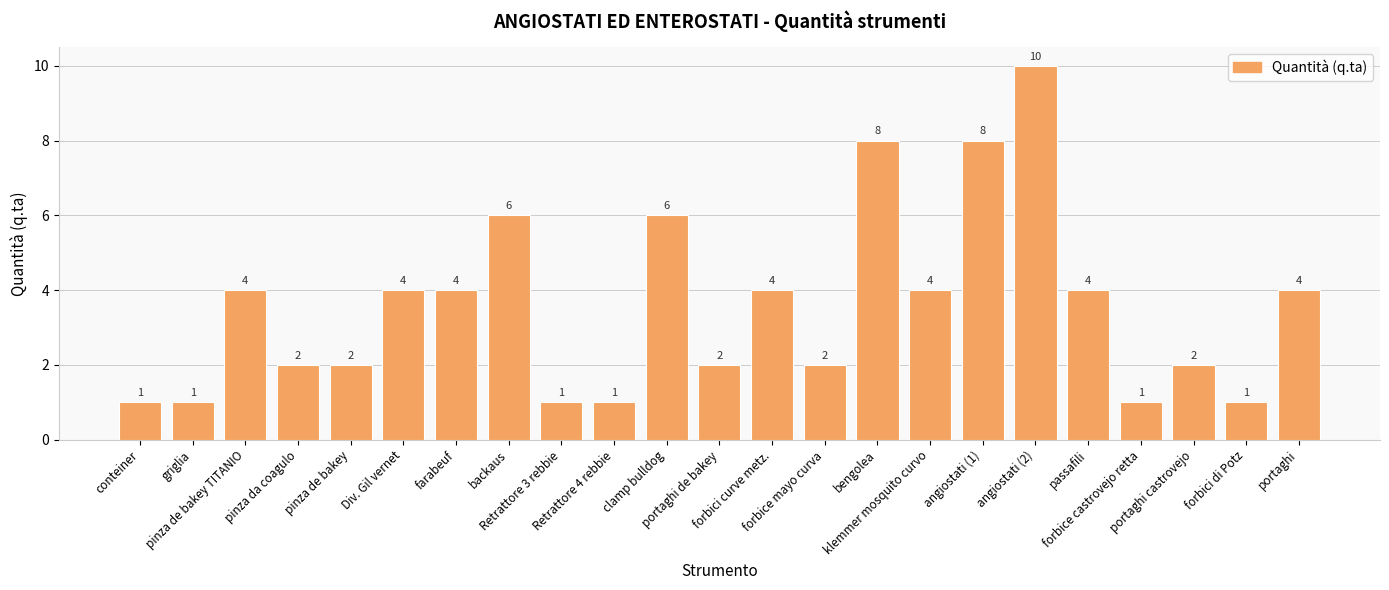

Reading left to right, list all the values displayed in this chart.

1	1	4	2	2	4	4	6	1	1	6	2	4	2	8	4	8	10	4	1	2	1	4